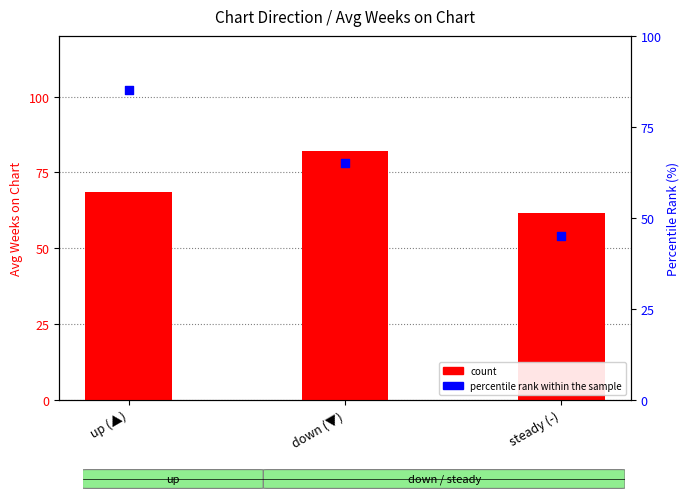

Is the value of percentile rank within the sample at down (▼) greater than the value of count at steady (-)?

Yes